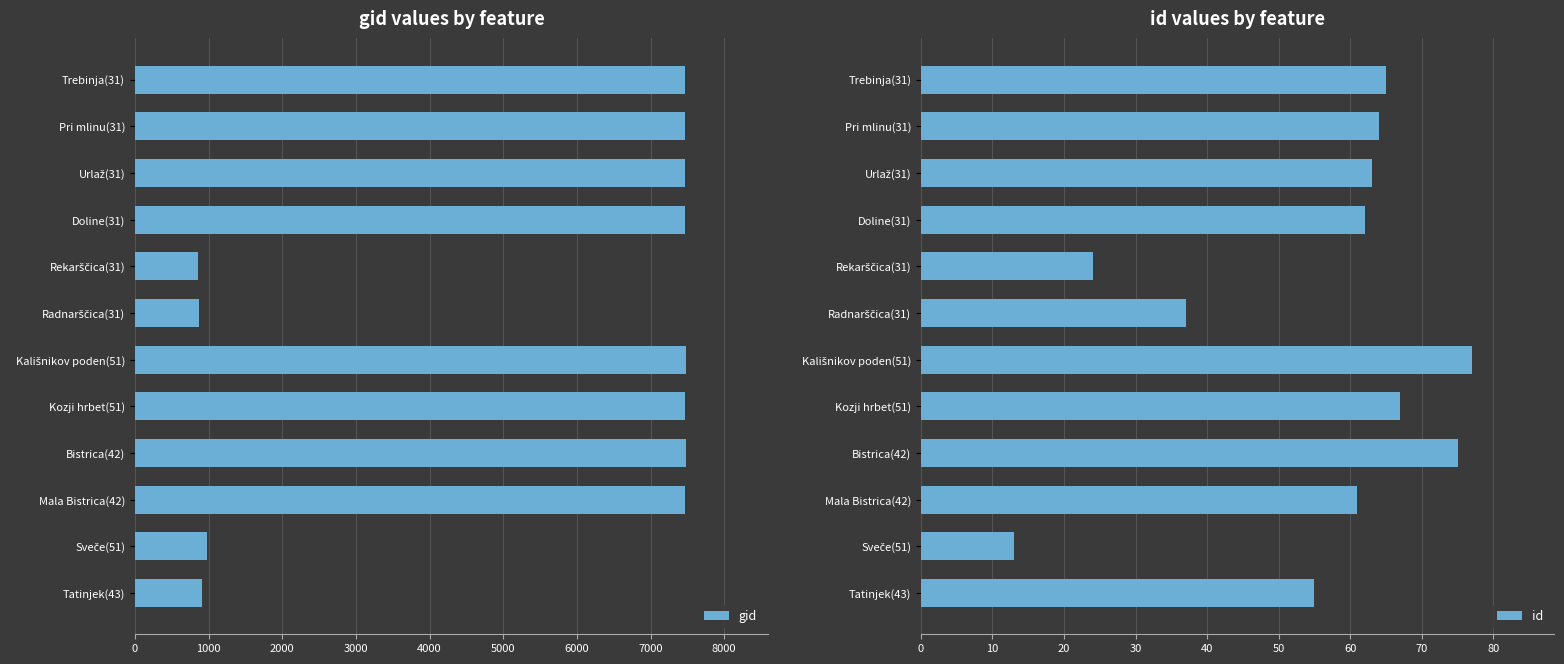

What is the difference between the maximum and second lowest values in the gid series?

6603